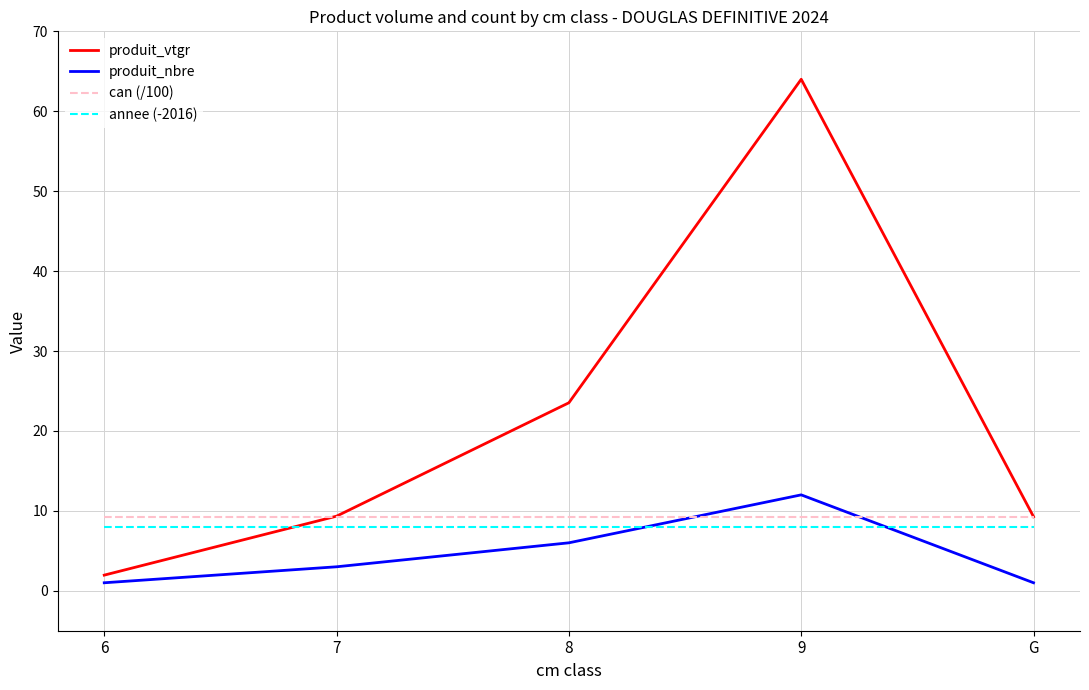

Reading right to left, extract all data points from this chart.

produit_vtgr: 9.3	64.0	23.5	9.3	2.0
produit_nbre: 1.0	12.0	6.0	3.0	1.0
can (/100): 9.2	9.2	9.2	9.2	9.2
annee (-2016): 8.0	8.0	8.0	8.0	8.0